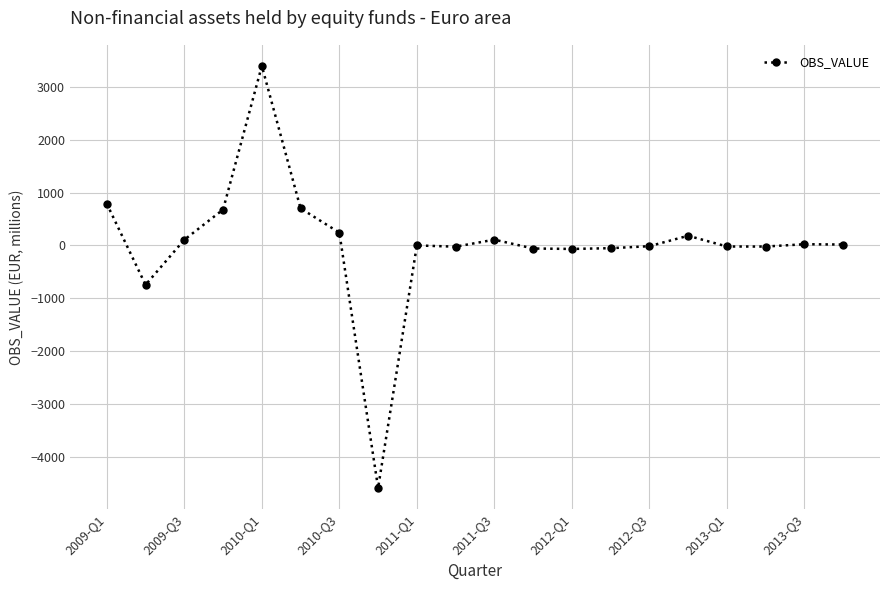

How many data points are above 18?

10